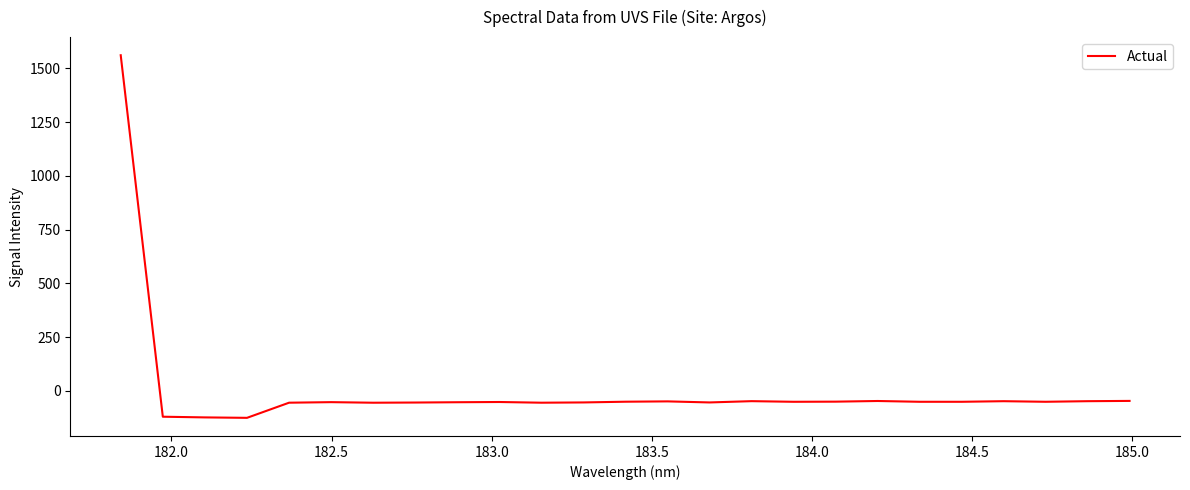

What is the difference between the maximum and minimum values?

1685.9